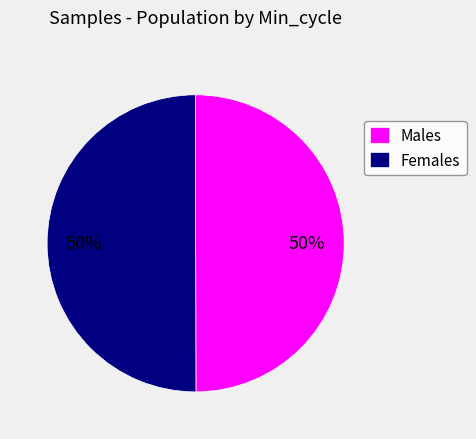

To the nearest percent, what portion does Females represent?

50%